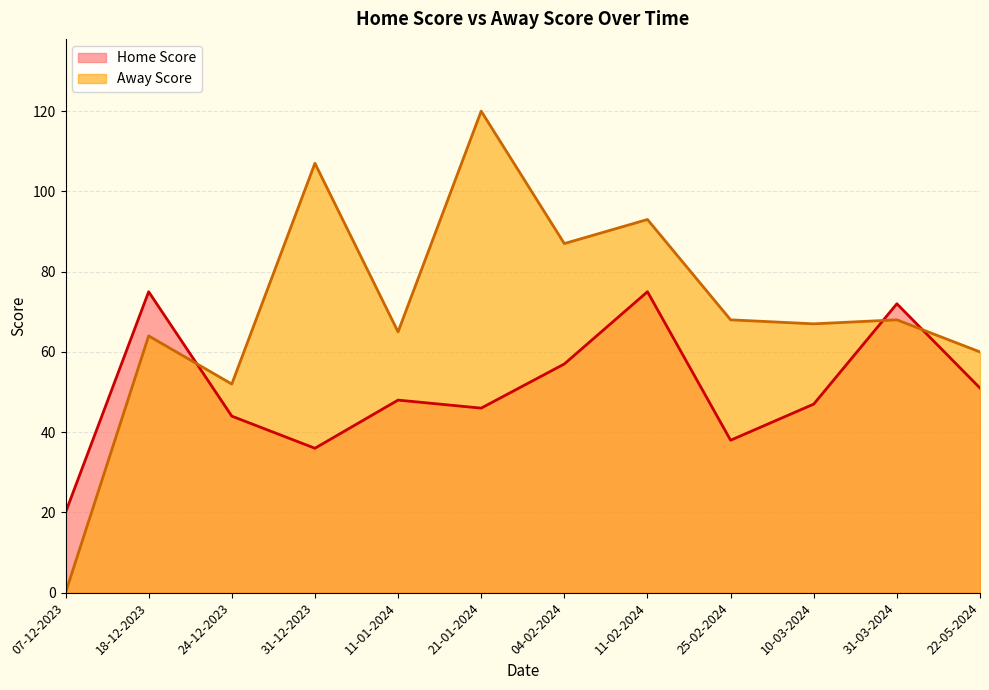

Reading left to right, extract all data points from this chart.

Home Score: 20	75	44	36	48	46	57	75	38	47	72	51
Away Score: 0	64	52	107	65	120	87	93	68	67	68	60